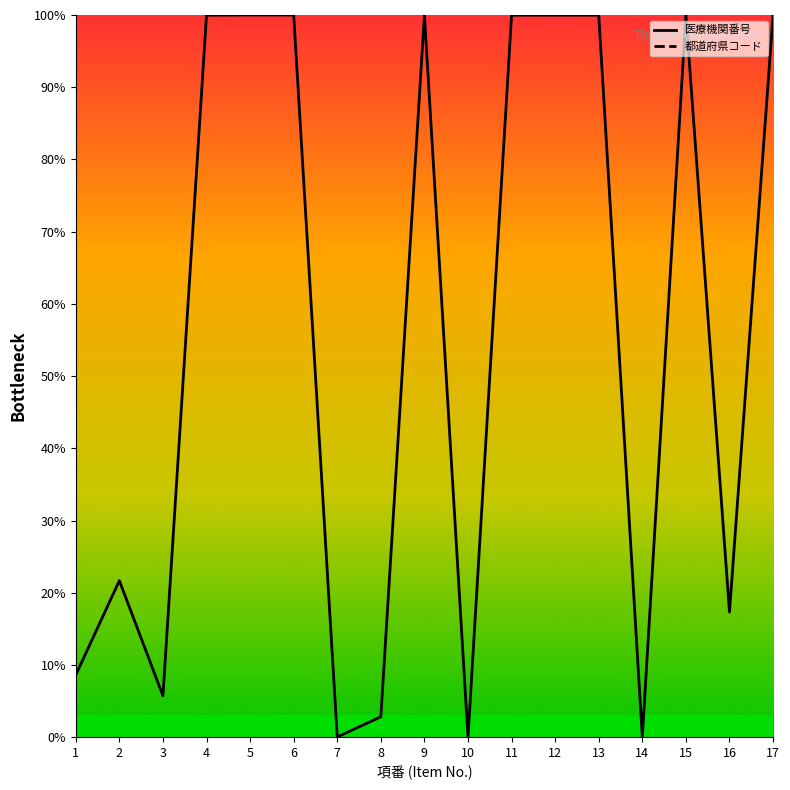

Which label corresponds to the smallest value in the chart?

10